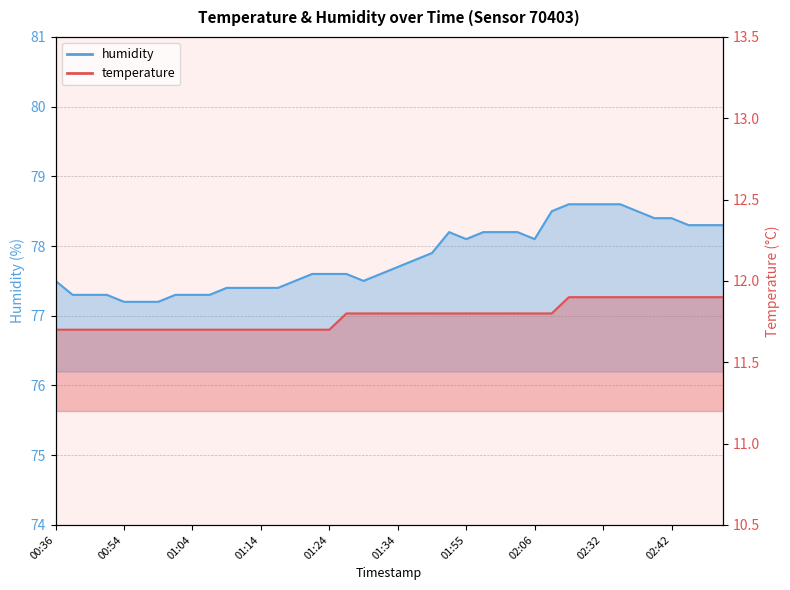

How many distinct data groups are displayed?

2